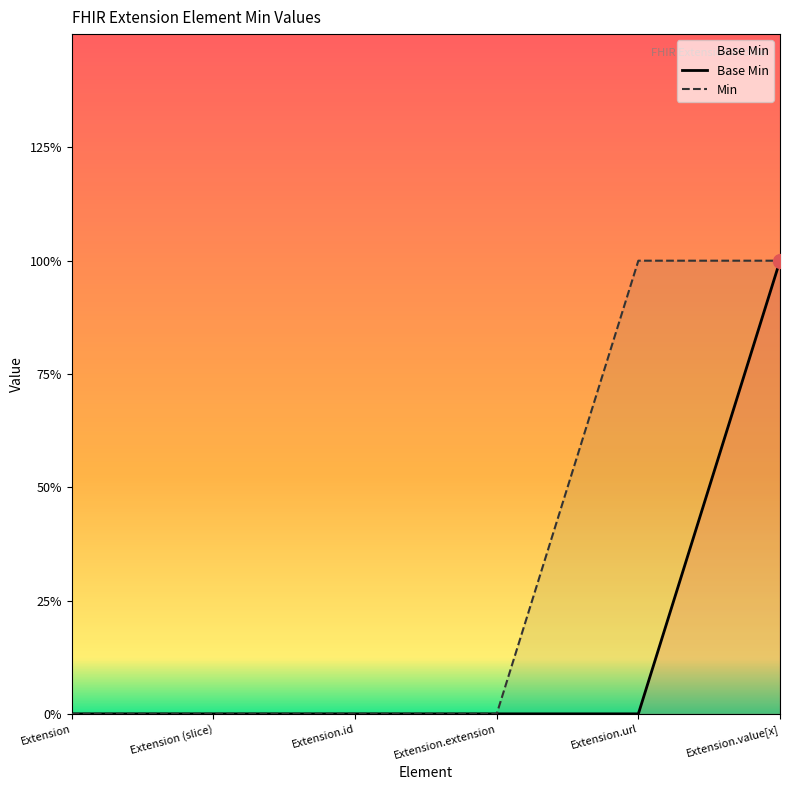

What is the sum of all values?

1